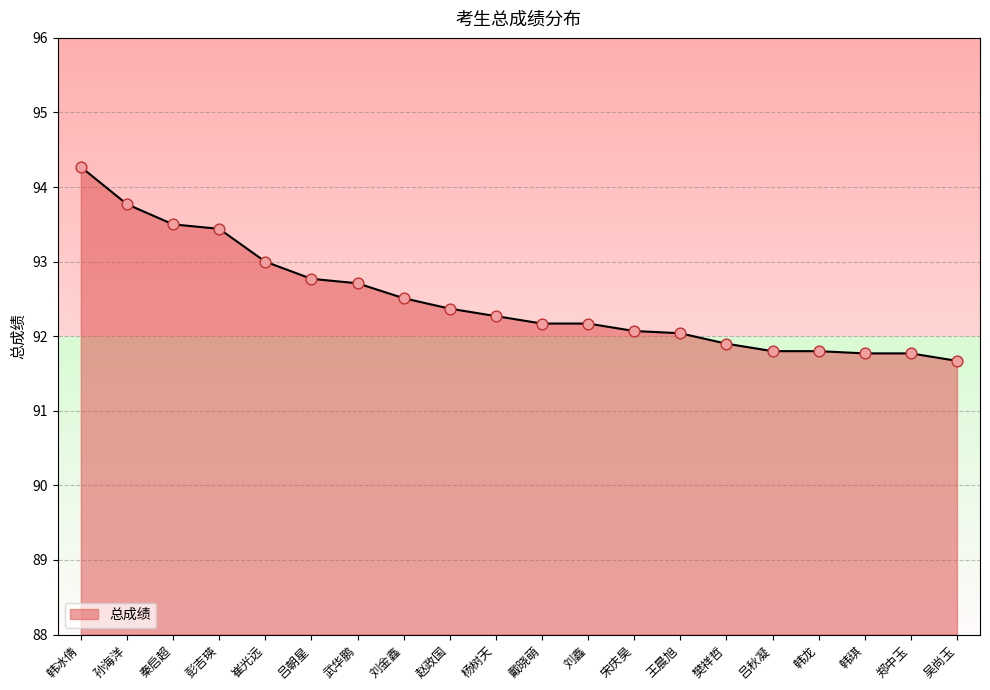

Between 樊祥哲 and 宋庆昊, which is larger?

宋庆昊